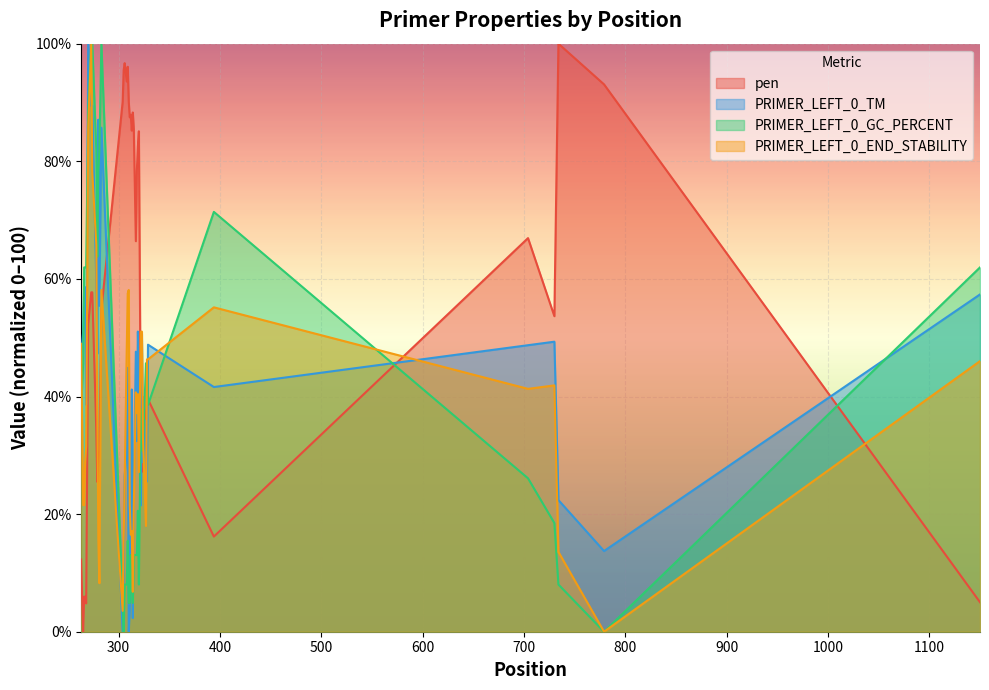

What is the spread (max minus min) of values at 704?

40.8